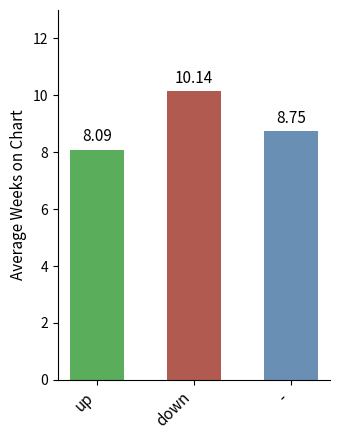

What is the sum of all values?

27.0